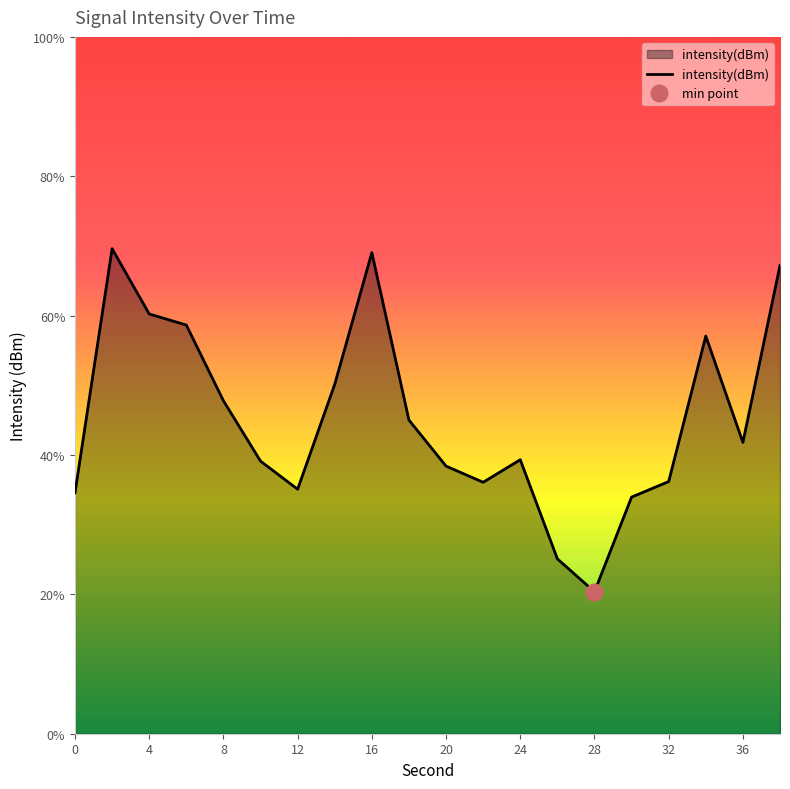

Is it true that the value at 0 is -179.4?

False